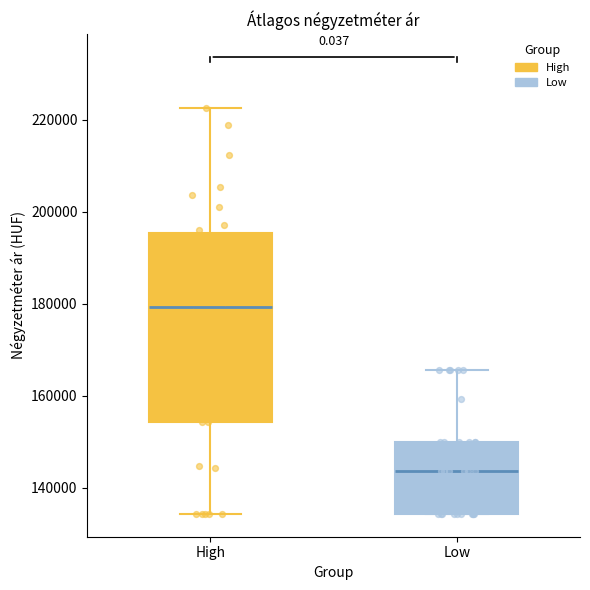

Where does the upper whisker of the box for Low end on the y-axis? The values are not printed on the chart, so give them approximately, as read against the axis.

166000